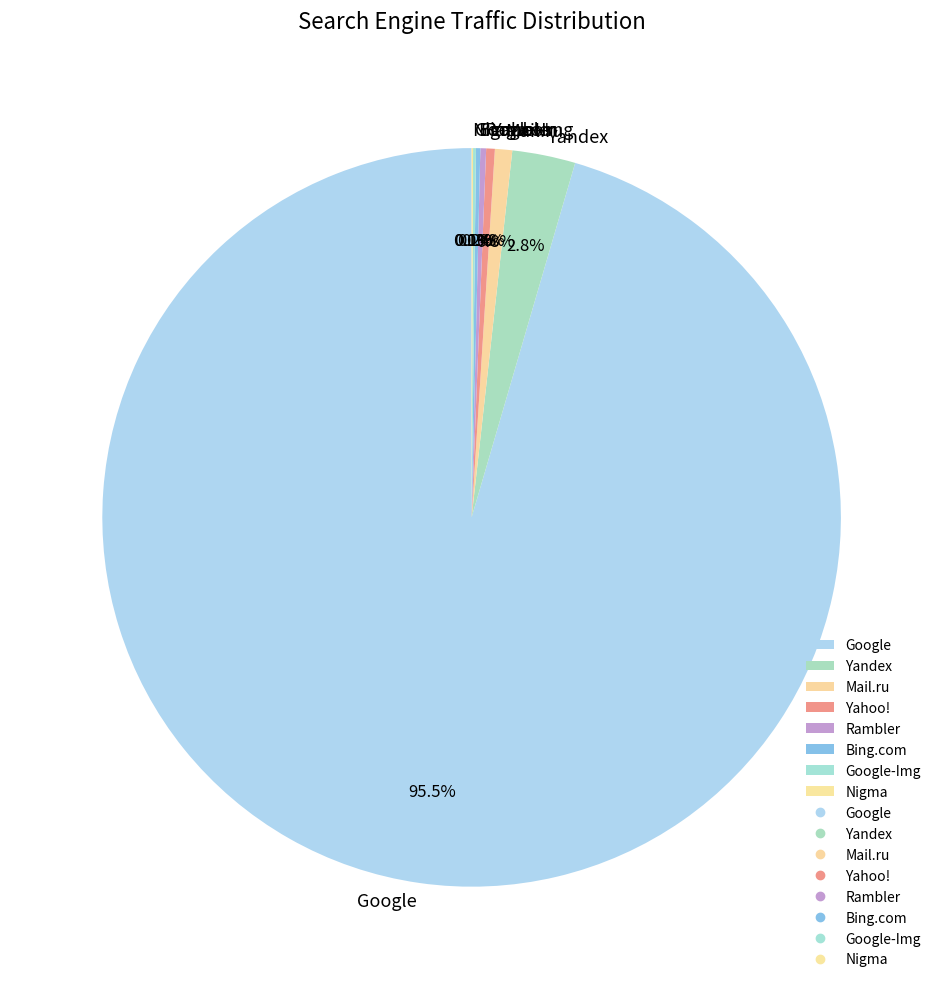

Which category has the biggest portion of the pie?

Google